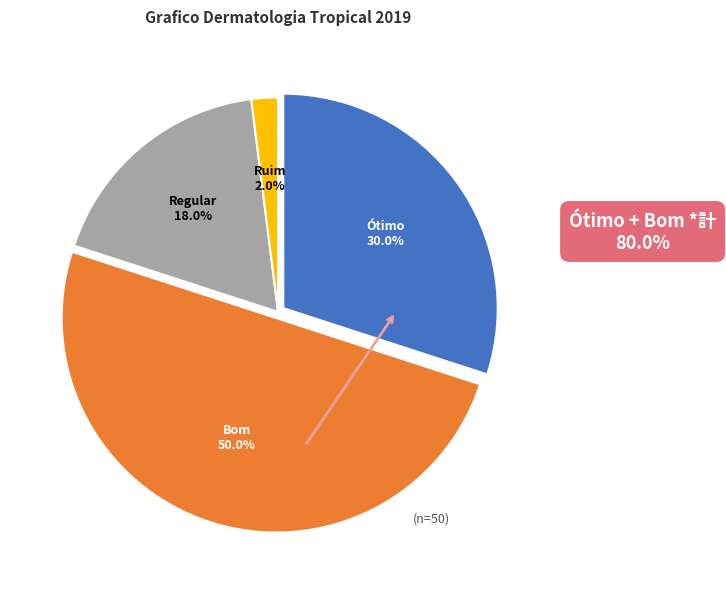

Which has a higher value, Regular or Ótimo?

Ótimo